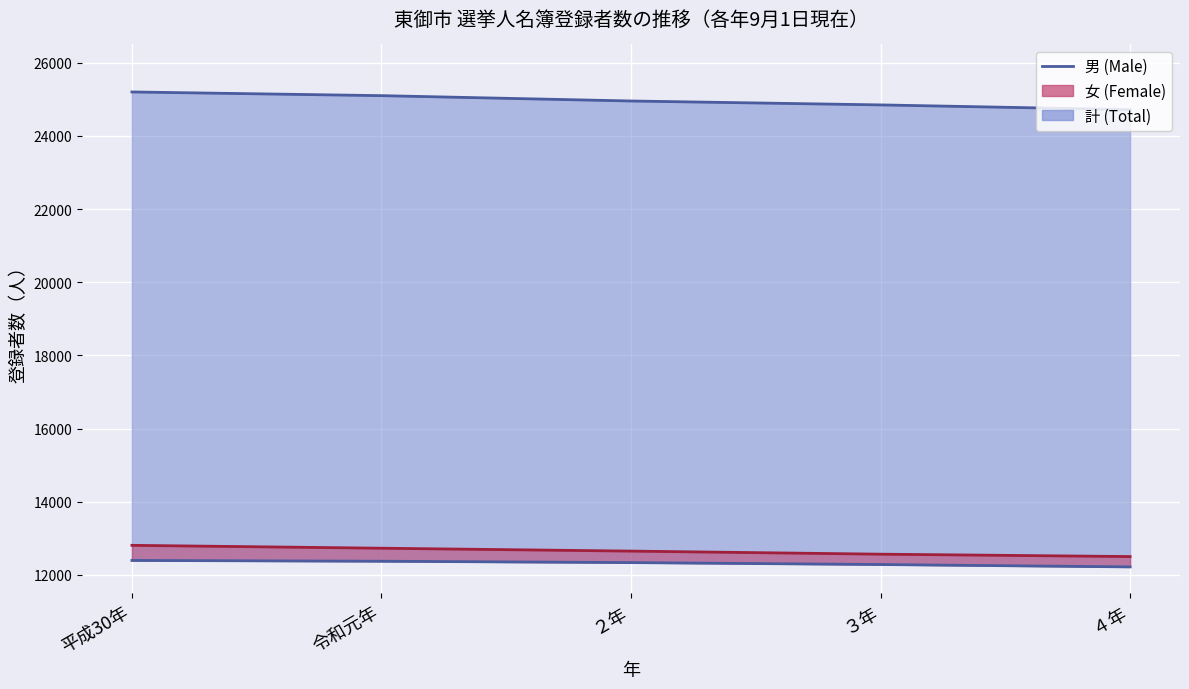

What is the label of the 4th point from the left?

３年